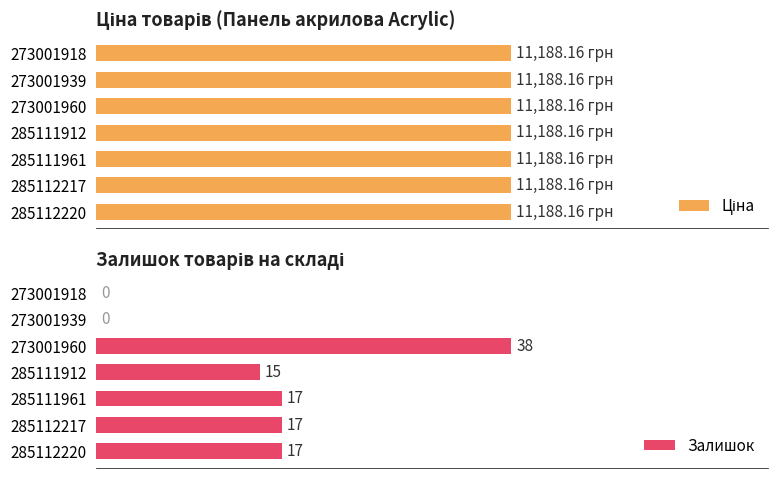

How many values in Залишок are above zero?

5